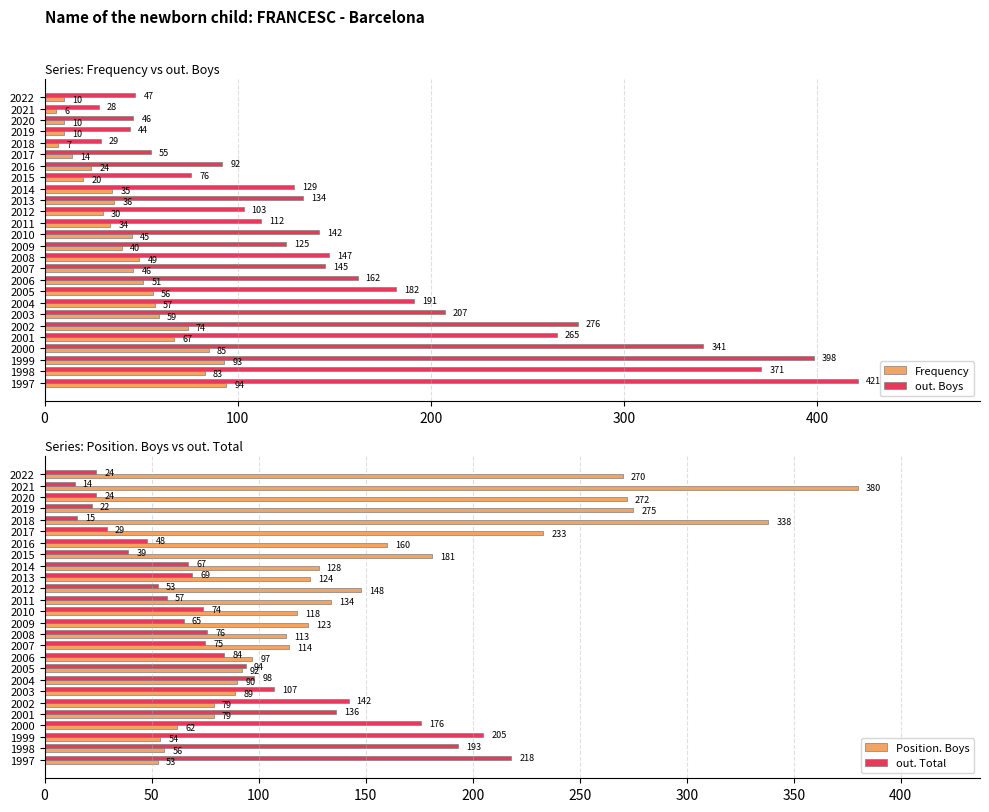

Which series has the widest spread of values?

out. Boys